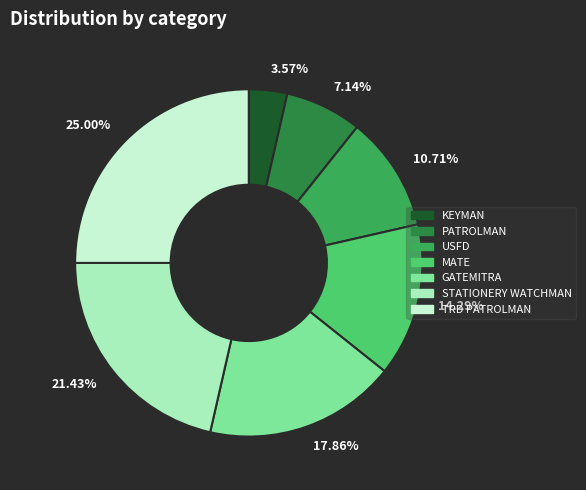

Is there a majority slice in this chart?

No